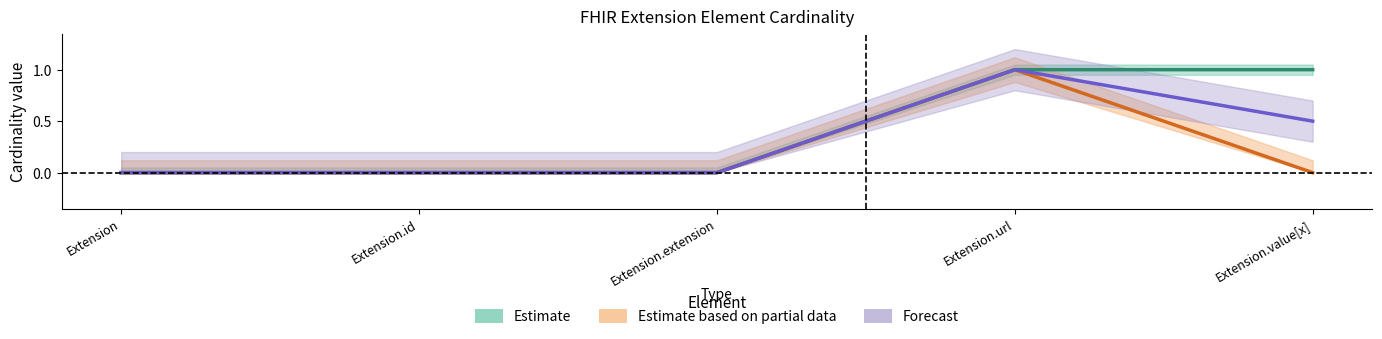

What is the average value of the Estimate based on partial data series?

0.2